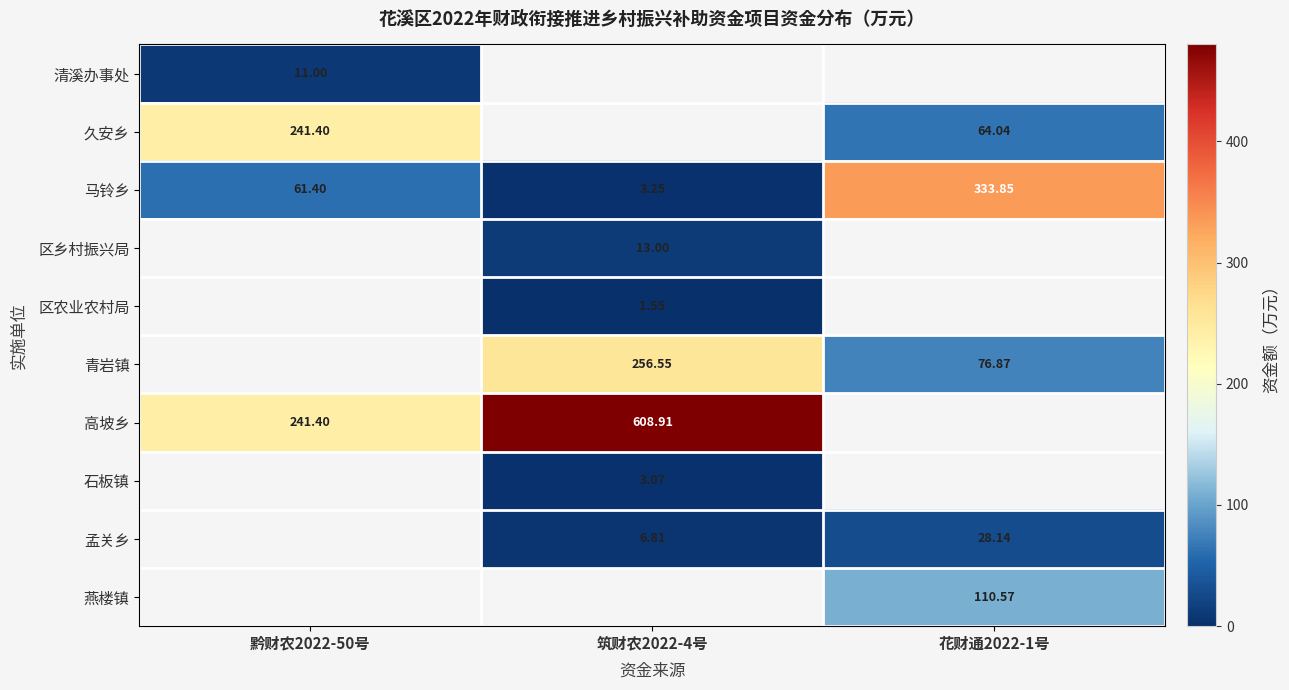

At which category does the chart reach its peak across all series?

筑财农2022-4号